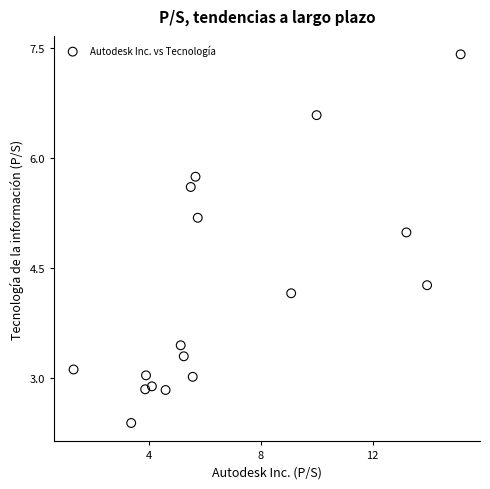

What Y value in the scatter plot is closest to 4?

4.2